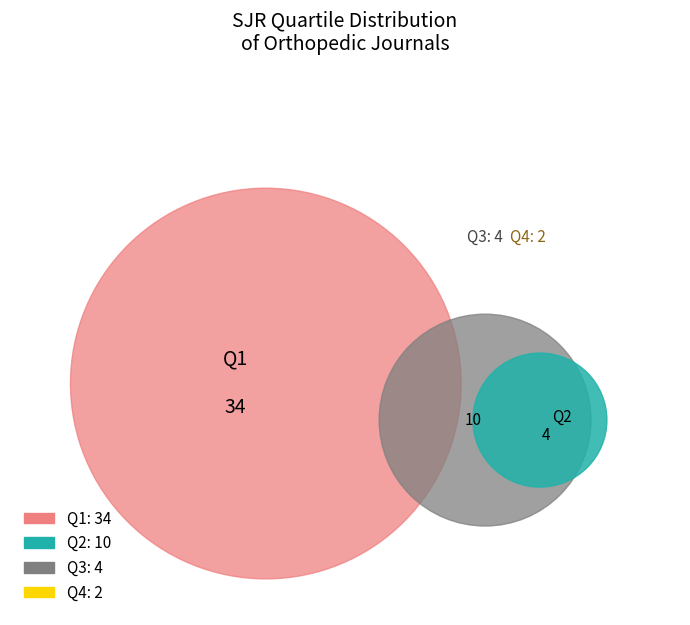

Is Q1 the majority of the pie?

Yes